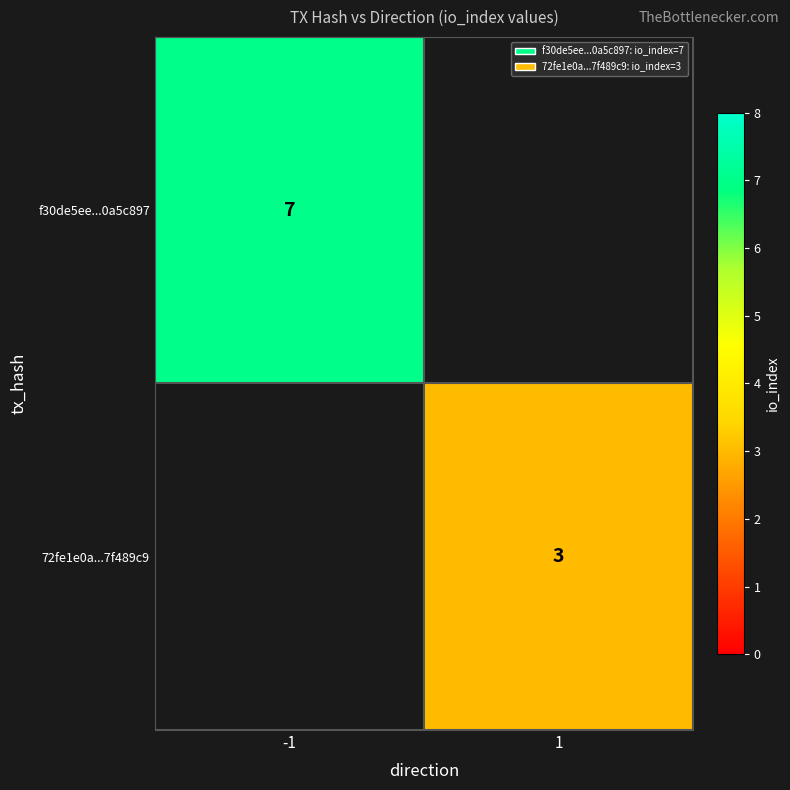

What is the greatest value displayed?

7.0